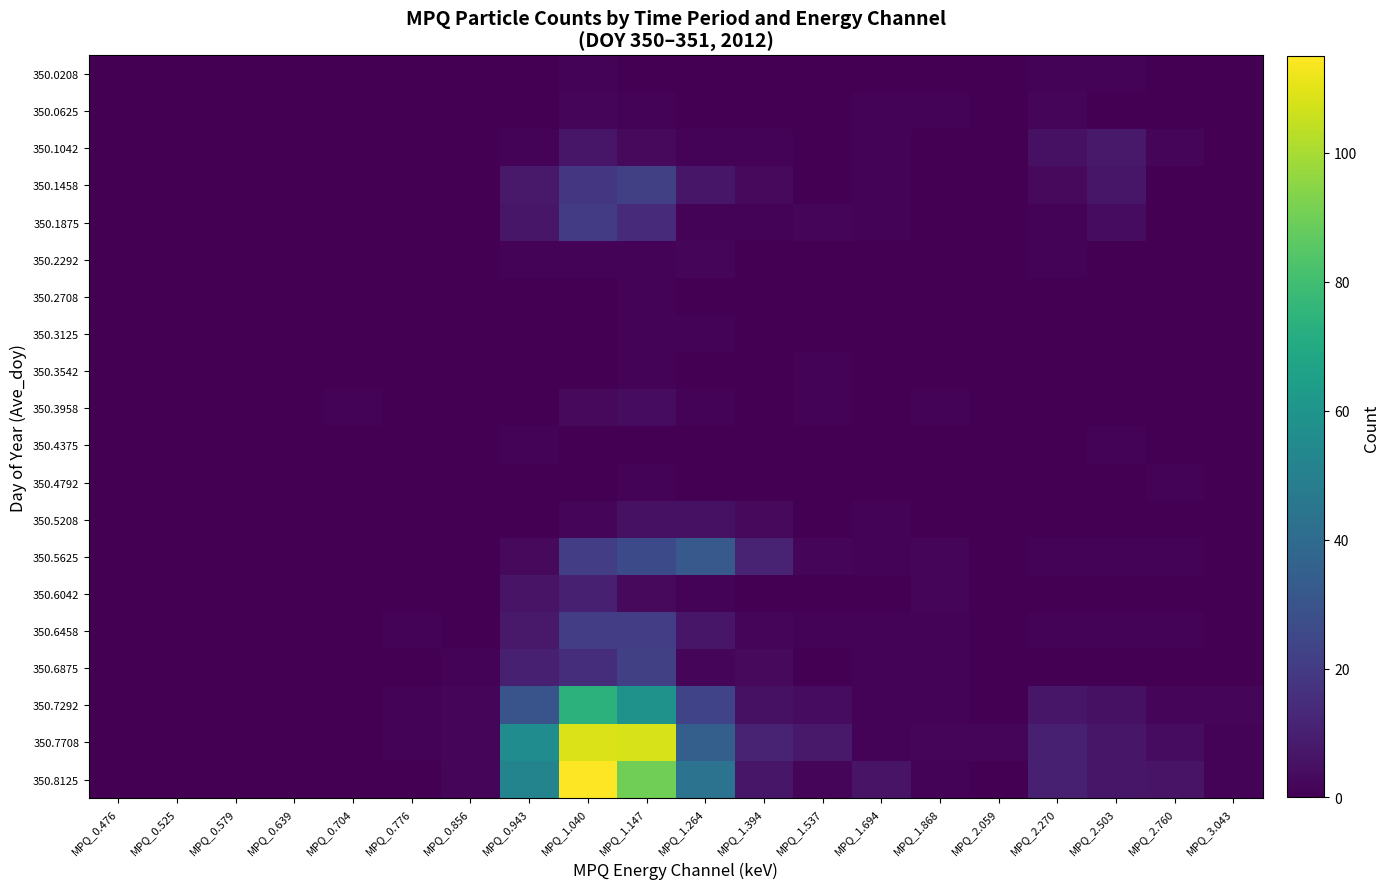

What is the difference between the highest and lowest values at MPQ_1.264?

44